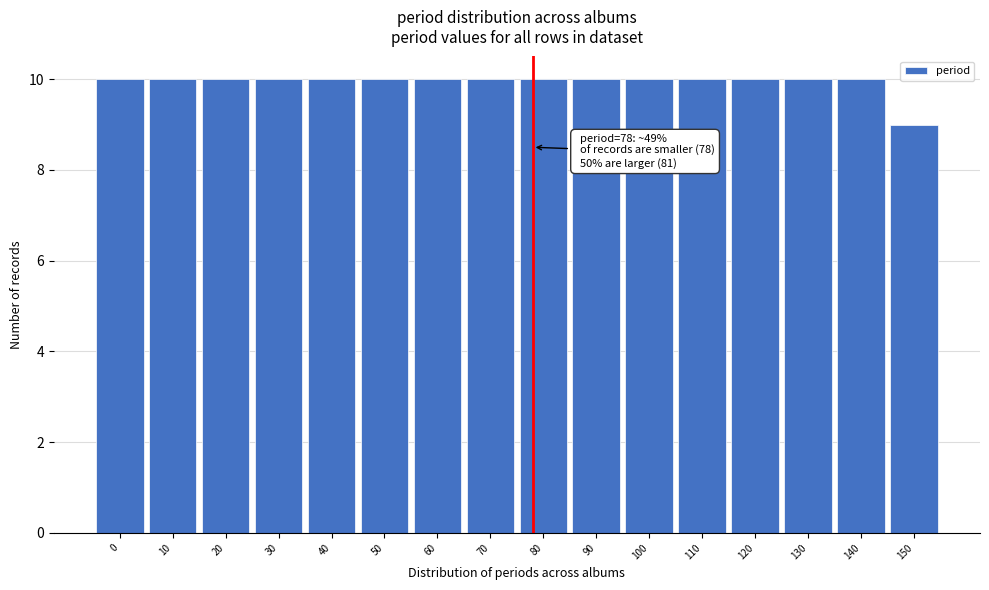

Reading left to right, extract all data points from this chart.

10	10	10	10	10	10	10	10	10	10	10	10	10	10	10	9